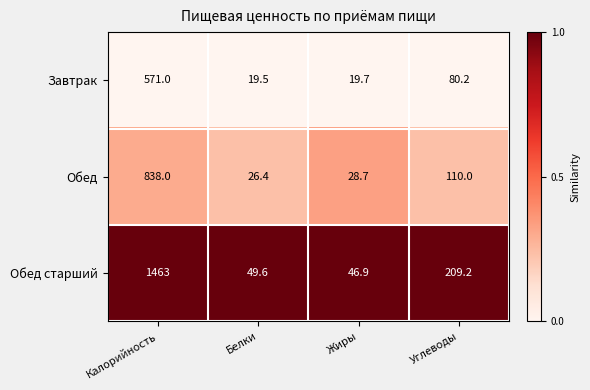

List the series in order of their overall mean, lowest first.

Завтрак, Обед, Обед старший